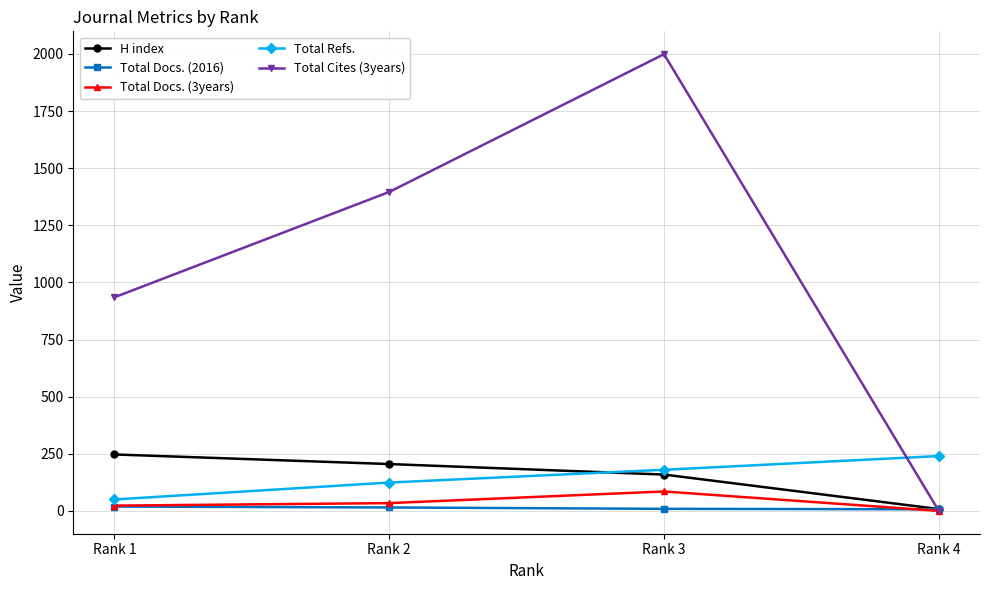

Which category has the lowest value in the Total Refs. series?

Rank 1